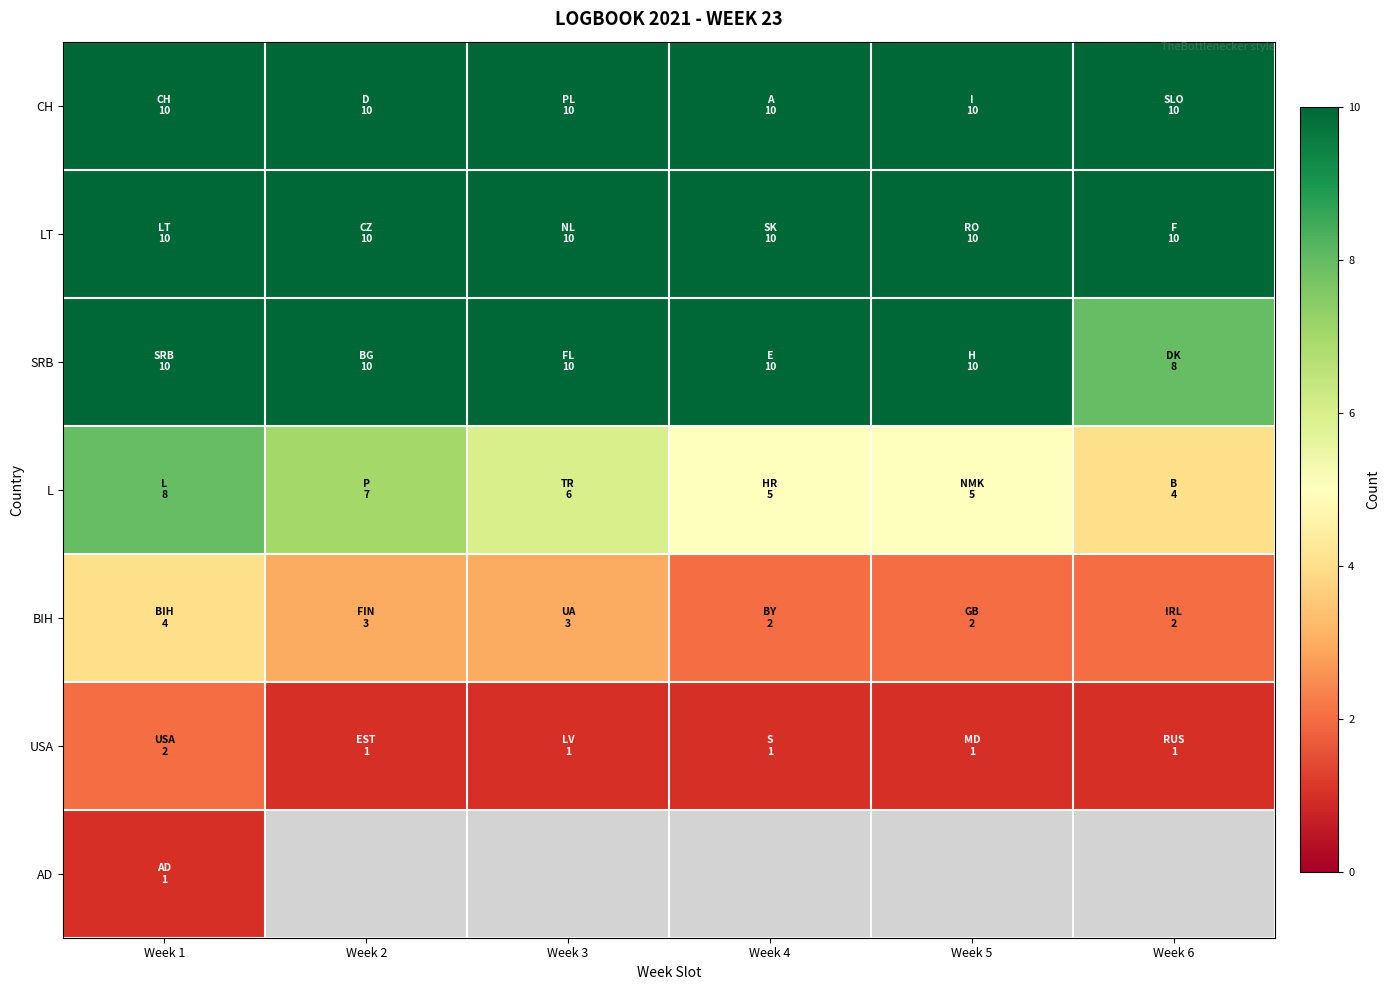

Which series changed the most between Week 3 and Week 4?

L